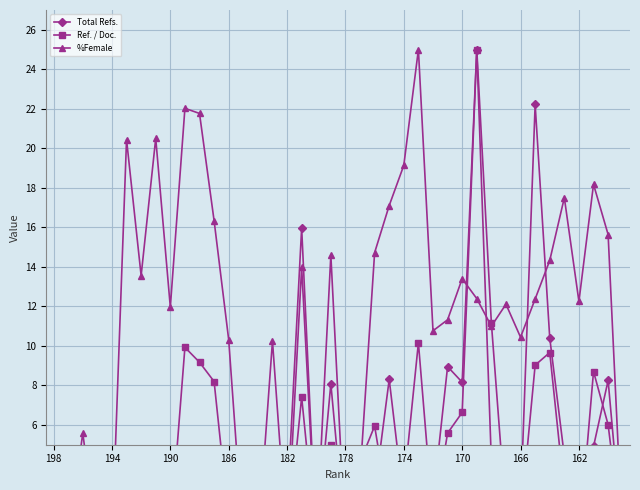

Rank the series at 19 from highest to lowest value.

%Female, Total Refs., Ref. / Doc.